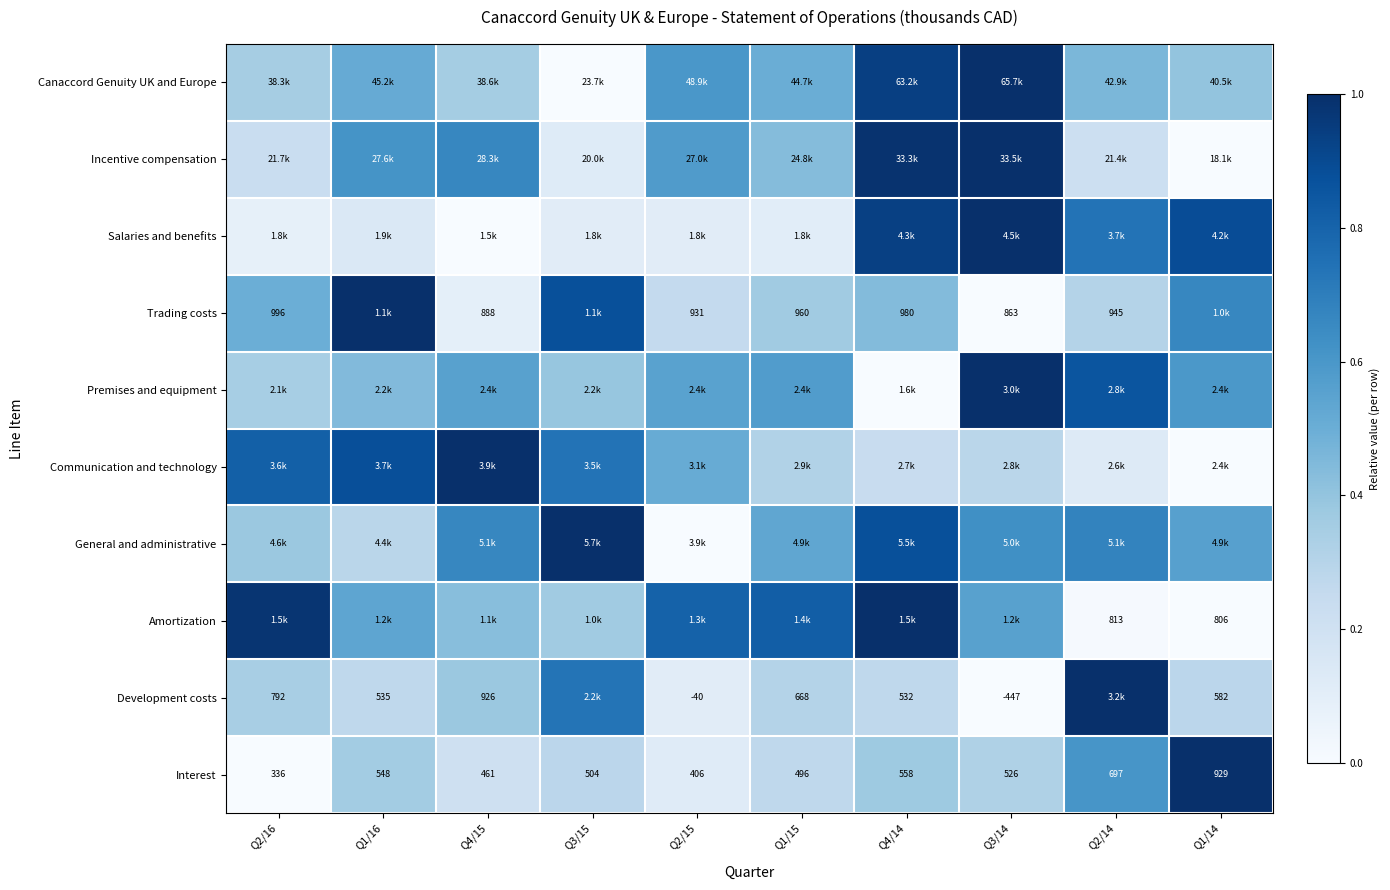

Which has a higher value, Q2/14 or Q3/14?

Q3/14